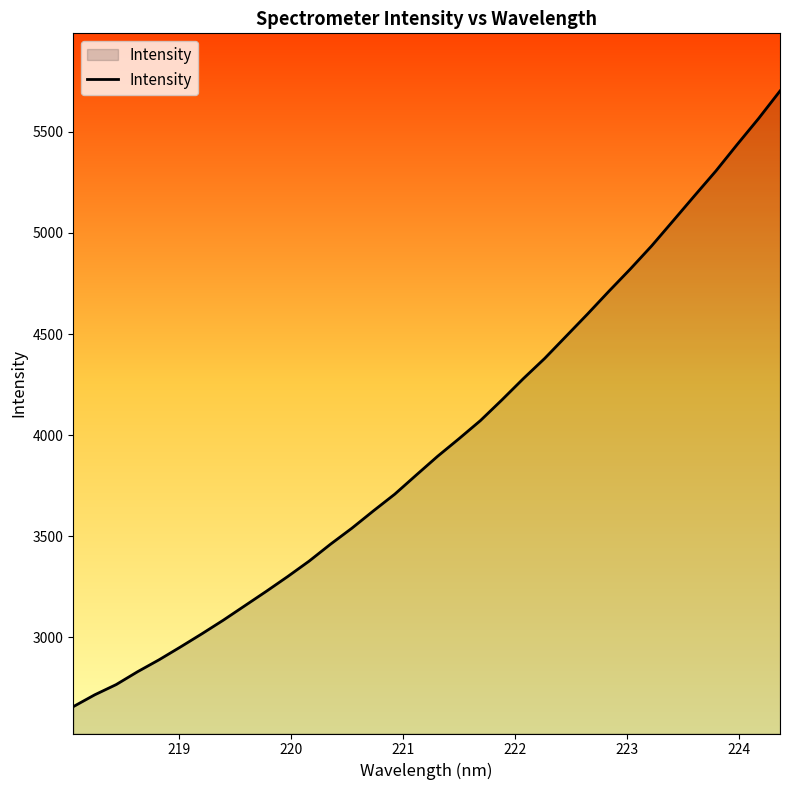

What is the smallest value displayed?

2657.0